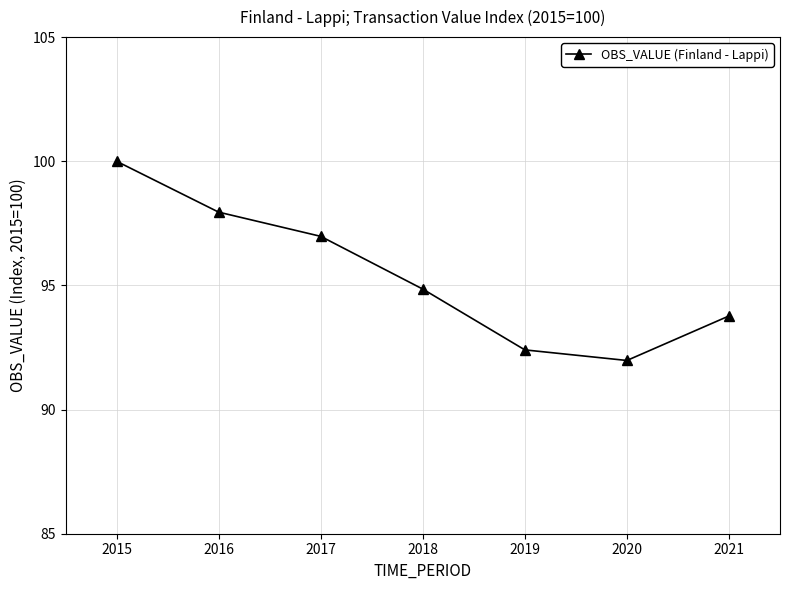

Rank the categories by value from lowest to highest.

2020, 2019, 2021, 2018, 2017, 2016, 2015